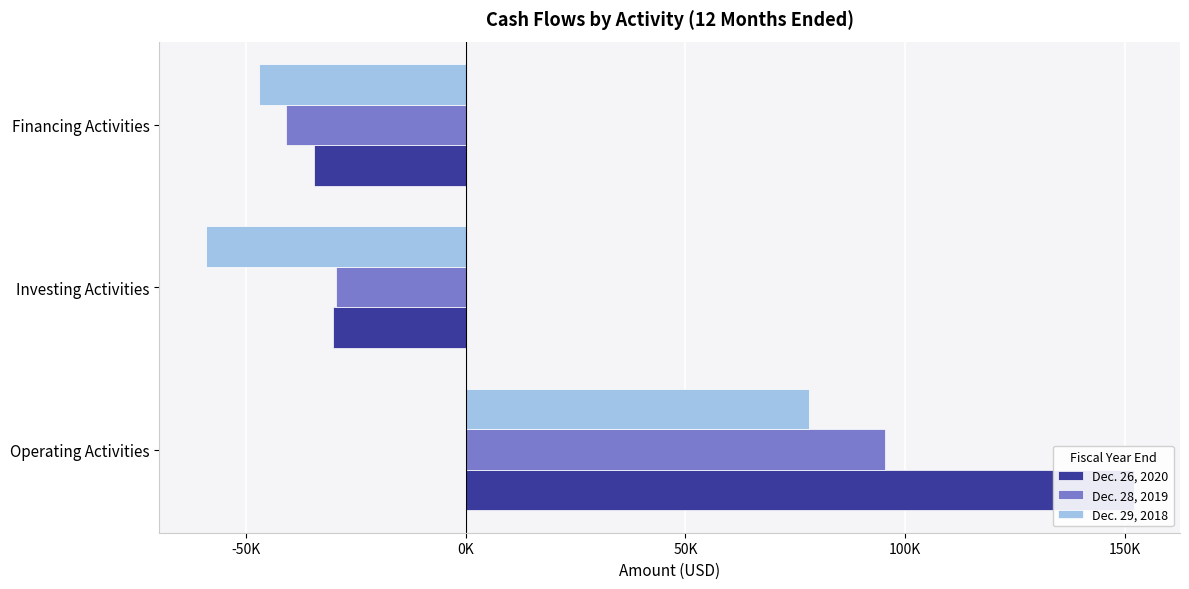

Reading left to right, extract all data points from this chart.

Dec. 26, 2020: 151966	-30258	-34485
Dec. 28, 2019: 95306	-29560	-40851
Dec. 29, 2018: 78112	-59146	-46938